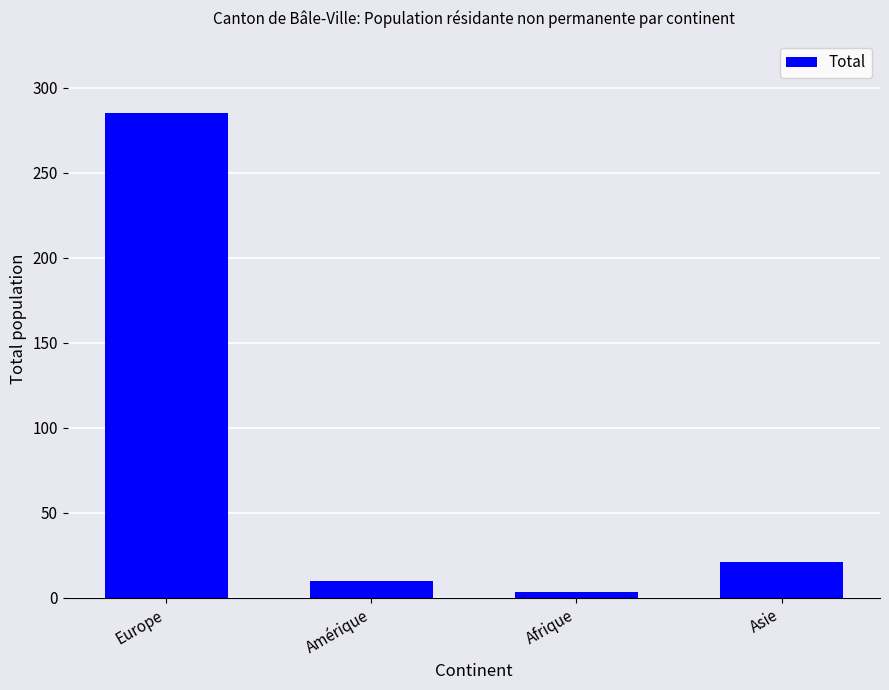

What position from the right is Amérique?

3